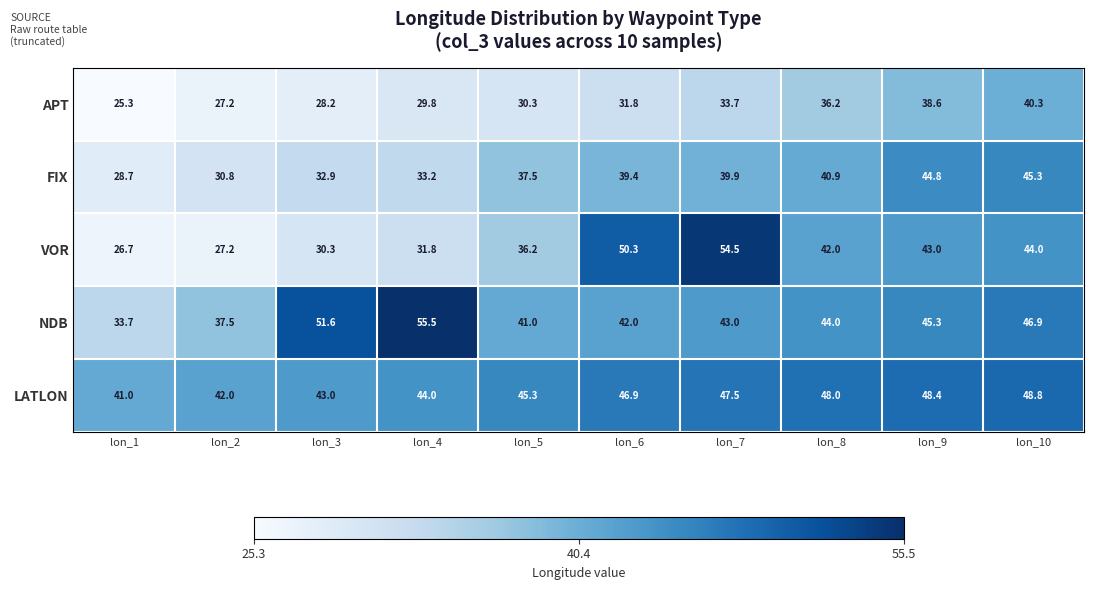

What is the maximum value shown in the chart?

55.5